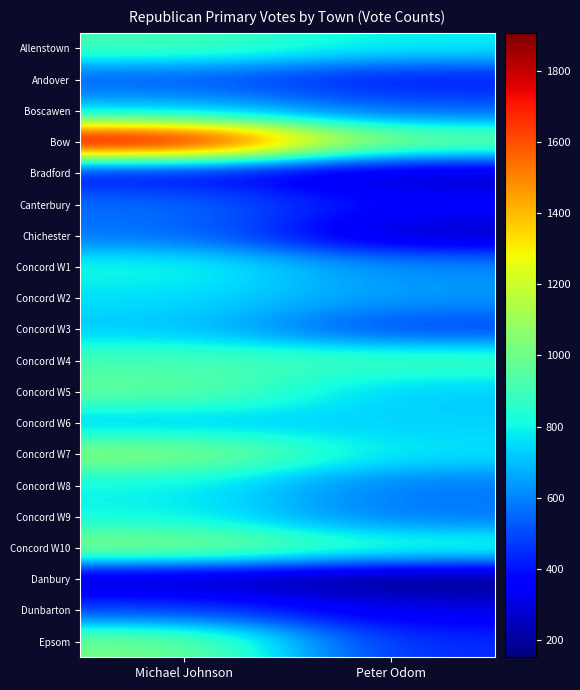

Reading left to right, extract all data points from this chart.

Allenstown: Michael Johnson=914	Peter Odom=785
Andover: Michael Johnson=518	Peter Odom=399
Boscawen: Michael Johnson=704	Peter Odom=530
Bow: Michael Johnson=1906	Peter Odom=1029
Bradford: Michael Johnson=365	Peter Odom=244
Canterbury: Michael Johnson=566	Peter Odom=373
Chichester: Michael Johnson=573	Peter Odom=252
Concord W1: Michael Johnson=822	Peter Odom=618
Concord W2: Michael Johnson=759	Peter Odom=638
Concord W3: Michael Johnson=719	Peter Odom=476
Concord W4: Michael Johnson=912	Peter Odom=905
Concord W5: Michael Johnson=982	Peter Odom=719
Concord W6: Michael Johnson=710	Peter Odom=736
Concord W7: Michael Johnson=1067	Peter Odom=764
Concord W8: Michael Johnson=793	Peter Odom=578
Concord W9: Michael Johnson=799	Peter Odom=572
Concord W10: Michael Johnson=1072	Peter Odom=866
Danbury: Michael Johnson=232	Peter Odom=152
Dunbarton: Michael Johnson=485	Peter Odom=320
Epsom: Michael Johnson=1020	Peter Odom=437